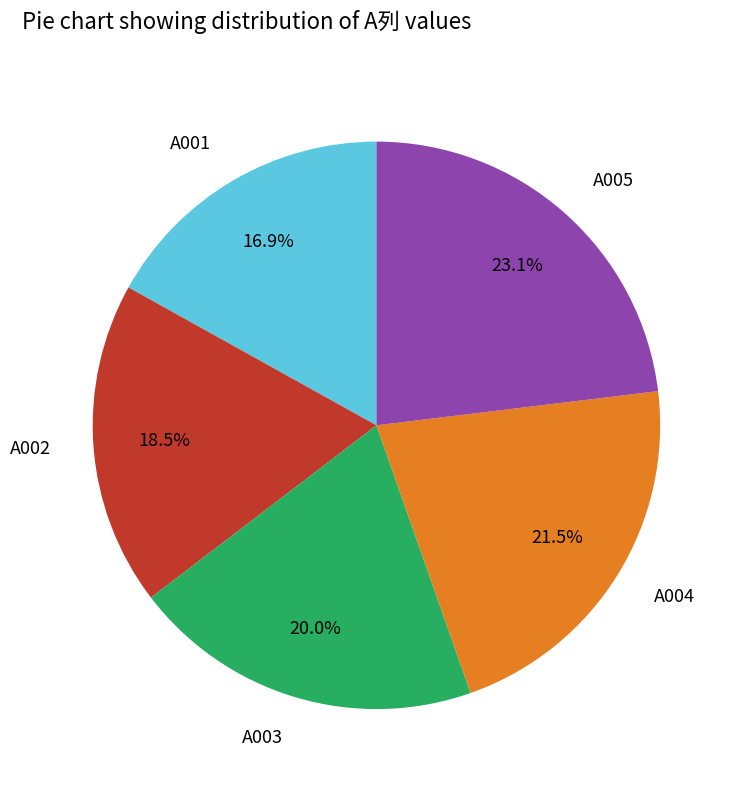

Is the sum of A001 and A004 greater than half?

No